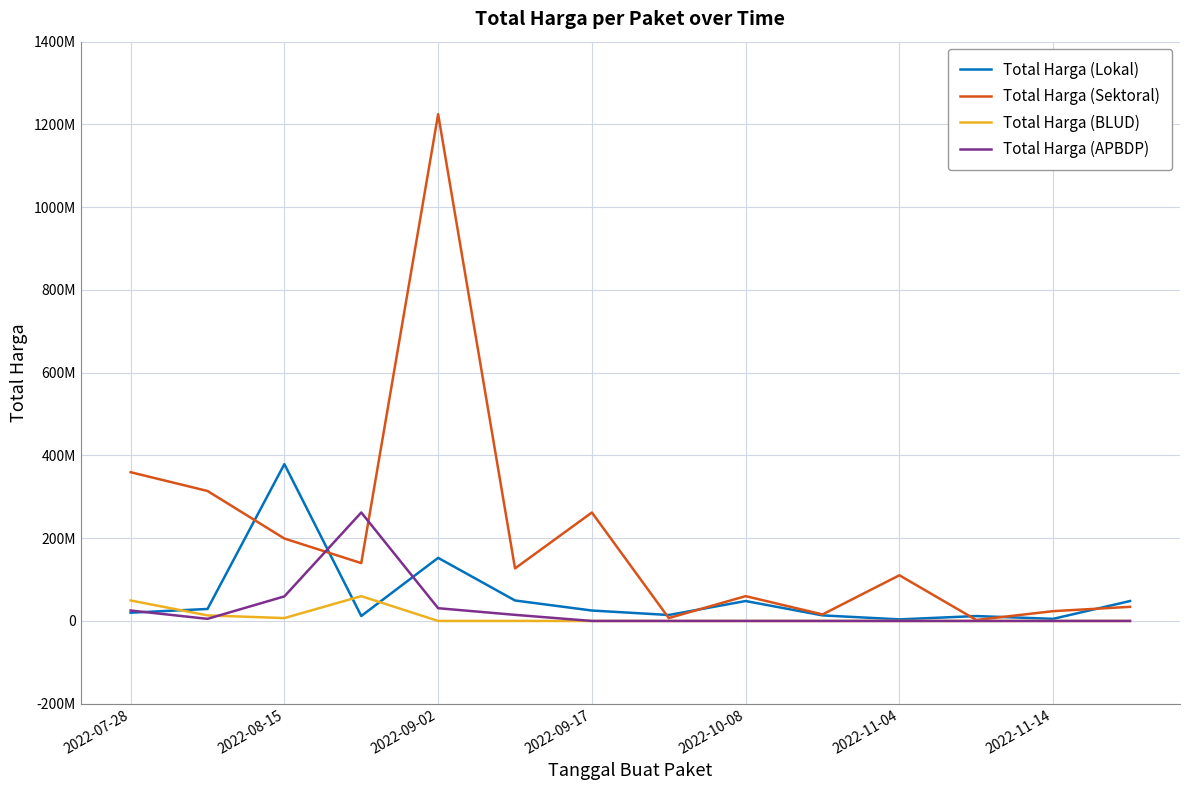

What are all the series names shown in the legend?

Total Harga (Lokal), Total Harga (Sektoral), Total Harga (BLUD), Total Harga (APBDP)